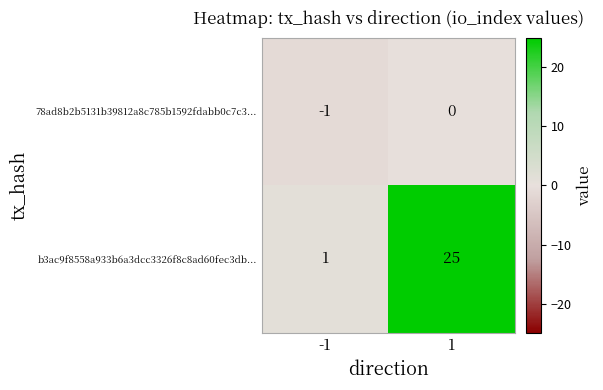

What is the sum of the b3ac9f8558a933b6a3dcc3326f8c8ad60fec3db... values at 1 and -1?

26